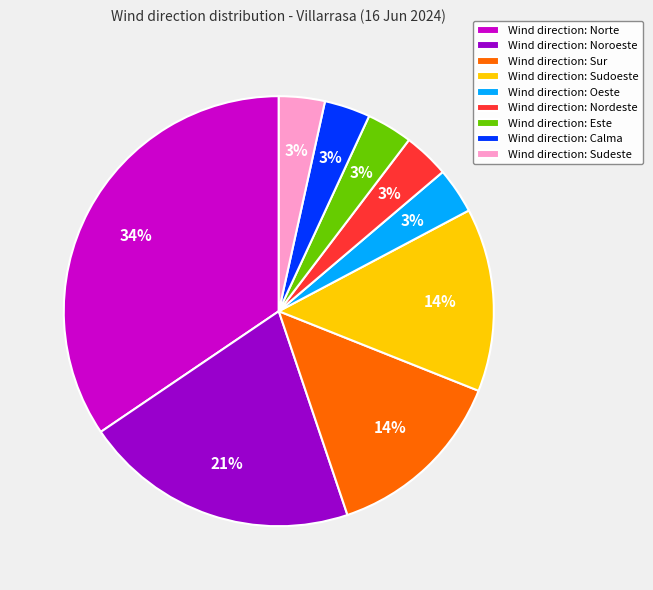

Combined, do Wind direction: Este and Wind direction: Noroeste account for over 50%?

No